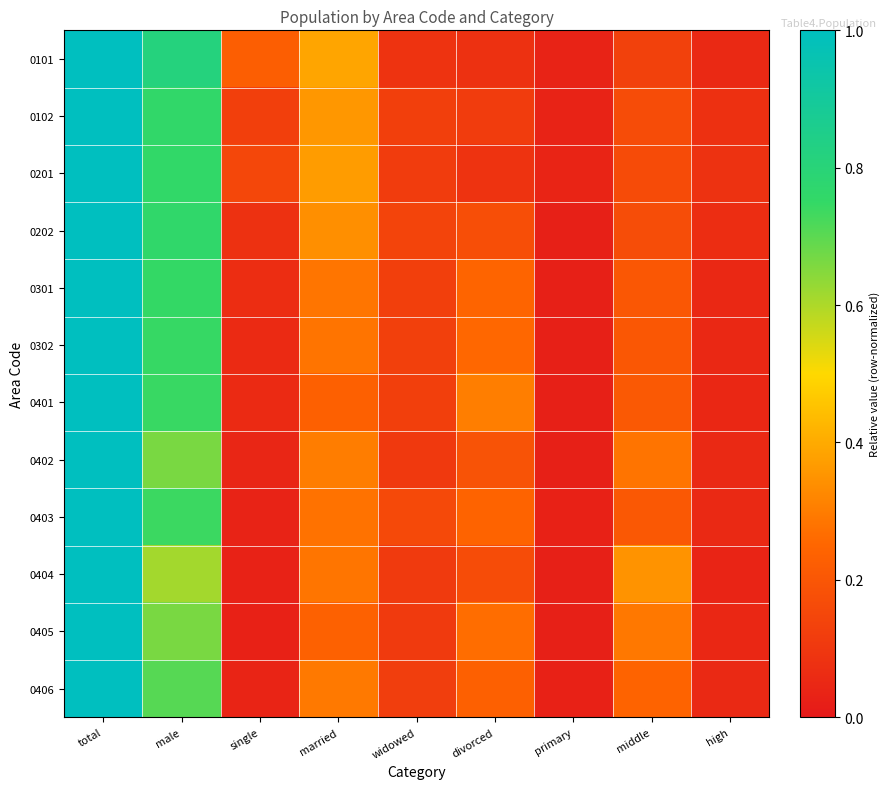

Reading left to right, what are all the values shown in this chart?

0101: total=1.0	male=0.8	single=0.2	married=0.4	widowed=0.1	divorced=0.1	primary=0.0	middle=0.1	high=0.1
0102: total=1.0	male=0.8	single=0.1	married=0.4	widowed=0.1	divorced=0.1	primary=0.0	middle=0.2	high=0.1
0201: total=1.0	male=0.8	single=0.2	married=0.4	widowed=0.1	divorced=0.1	primary=0.0	middle=0.2	high=0.1
0202: total=1.0	male=0.8	single=0.1	married=0.3	widowed=0.1	divorced=0.2	primary=0.0	middle=0.2	high=0.1
0301: total=1.0	male=0.7	single=0.1	married=0.3	widowed=0.1	divorced=0.2	primary=0.0	middle=0.2	high=0.0
0302: total=1.0	male=0.7	single=0.1	married=0.3	widowed=0.1	divorced=0.3	primary=0.0	middle=0.2	high=0.1
0401: total=1.0	male=0.7	single=0.1	married=0.2	widowed=0.1	divorced=0.3	primary=0.0	middle=0.2	high=0.0
0402: total=1.0	male=0.7	single=0.0	married=0.3	widowed=0.1	divorced=0.2	primary=0.0	middle=0.3	high=0.1
0403: total=1.0	male=0.7	single=0.0	married=0.3	widowed=0.2	divorced=0.2	primary=0.0	middle=0.2	high=0.1
0404: total=1.0	male=0.6	single=0.0	married=0.3	widowed=0.1	divorced=0.2	primary=0.0	middle=0.3	high=0.0
0405: total=1.0	male=0.7	single=0.0	married=0.2	widowed=0.1	divorced=0.3	primary=0.0	middle=0.3	high=0.0
0406: total=1.0	male=0.7	single=0.0	married=0.3	widowed=0.1	divorced=0.2	primary=0.0	middle=0.2	high=0.1